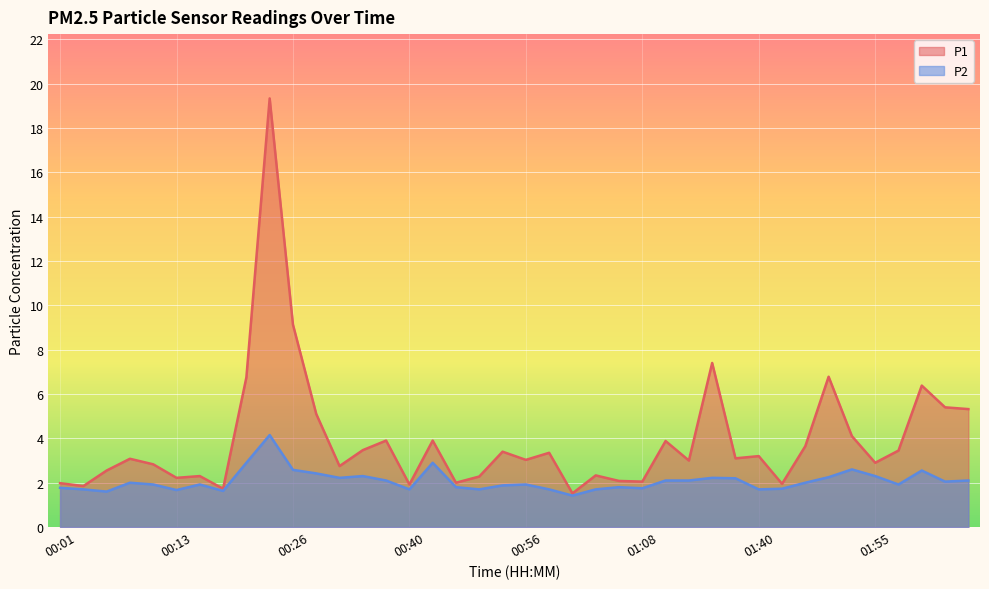

Where is P1 nearest to the value 10?

00:26